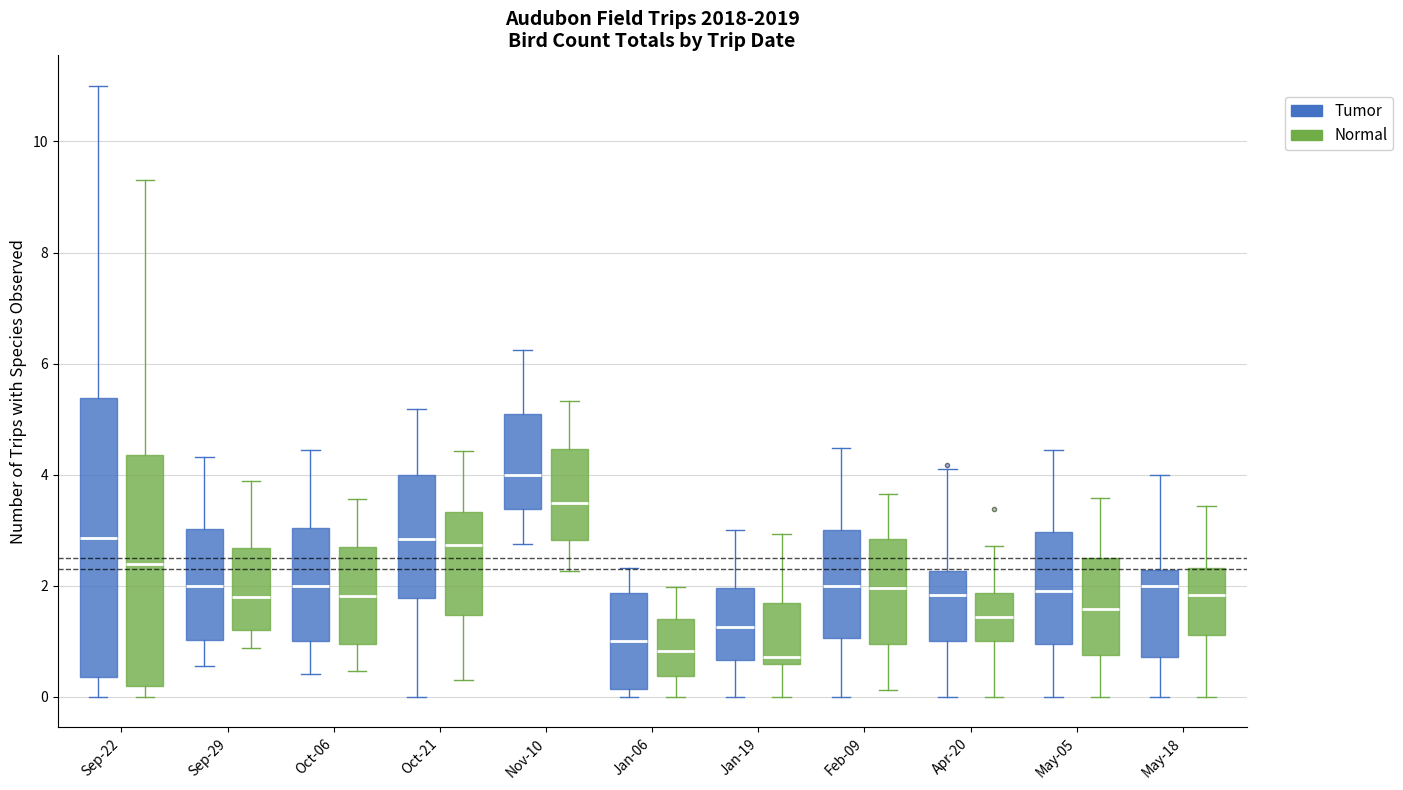

Reading left to right, read every box against the y-axis: the position of its median line, the range the box covers, and the ends of its whiskers. The values are not printed on the chart, so give them approximately, as read against the axis.

Sep-22 (Tumor): median 2.8, box 0.4 to 5.4, whiskers 0.0 to 11.0
Sep-22 (Normal): median 2.4, box 0.2 to 4.4, whiskers 0.0 to 9.2
Sep-29 (Tumor): median 2.0, box 1.0 to 3.0, whiskers 0.6 to 4.4
Sep-29 (Normal): median 1.8, box 1.2 to 2.6, whiskers 0.8 to 3.8
Oct-06 (Tumor): median 2.0, box 1.0 to 3.0, whiskers 0.4 to 4.4
Oct-06 (Normal): median 1.8, box 1.0 to 2.6, whiskers 0.4 to 3.6
Oct-21 (Tumor): median 2.8, box 1.8 to 4.0, whiskers 0.0 to 5.2
Oct-21 (Normal): median 2.8, box 1.4 to 3.4, whiskers 0.2 to 4.4
Nov-10 (Tumor): median 4.0, box 3.4 to 5.0, whiskers 2.8 to 6.2
Nov-10 (Normal): median 3.4, box 2.8 to 4.4, whiskers 2.2 to 5.4
Jan-06 (Tumor): median 1.0, box 0.2 to 1.8, whiskers 0.0 to 2.4
Jan-06 (Normal): median 0.8, box 0.4 to 1.4, whiskers 0.0 to 2.0
Jan-19 (Tumor): median 1.2, box 0.6 to 2.0, whiskers 0.0 to 3.0
Jan-19 (Normal): median 0.8, box 0.6 to 1.6, whiskers 0.0 to 3.0
Feb-09 (Tumor): median 2.0, box 1.0 to 3.0, whiskers 0.0 to 4.4
Feb-09 (Normal): median 2.0, box 1.0 to 2.8, whiskers 0.2 to 3.6
Apr-20 (Tumor): median 1.8, box 1.0 to 2.2, whiskers 0.0 to 4.0
Apr-20 (Normal): median 1.4, box 1.0 to 1.8, whiskers 0.0 to 2.8
May-05 (Tumor): median 2.0, box 1.0 to 3.0, whiskers 0.0 to 4.4
May-05 (Normal): median 1.6, box 0.8 to 2.6, whiskers 0.0 to 3.6
May-18 (Tumor): median 2.0, box 0.8 to 2.2, whiskers 0.0 to 4.0
May-18 (Normal): median 1.8, box 1.2 to 2.4, whiskers 0.0 to 3.4